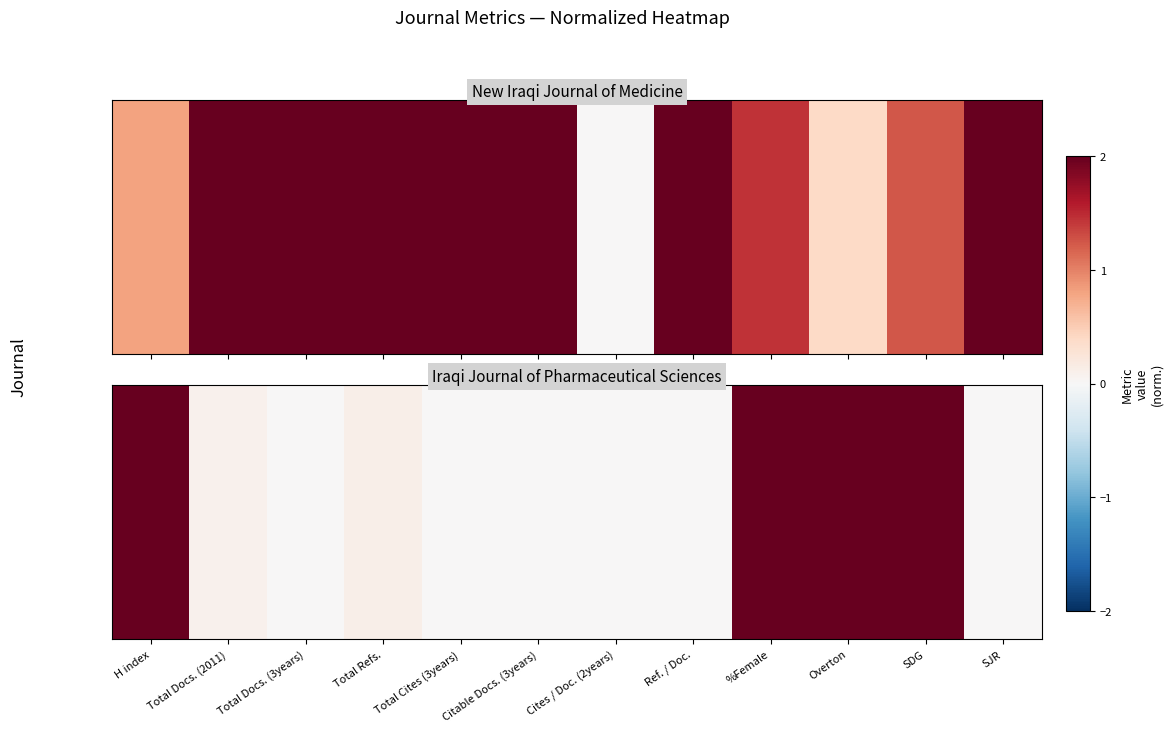

The value at Overton is 2.0. True or false?

True